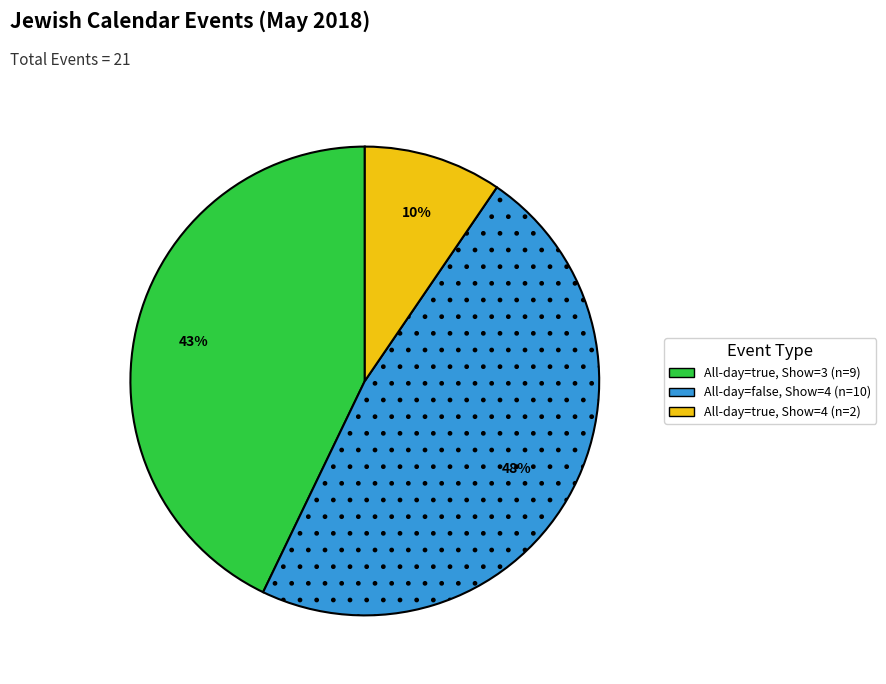

To the nearest percent, what is the difference between the largest and smallest slice percentages?

38%